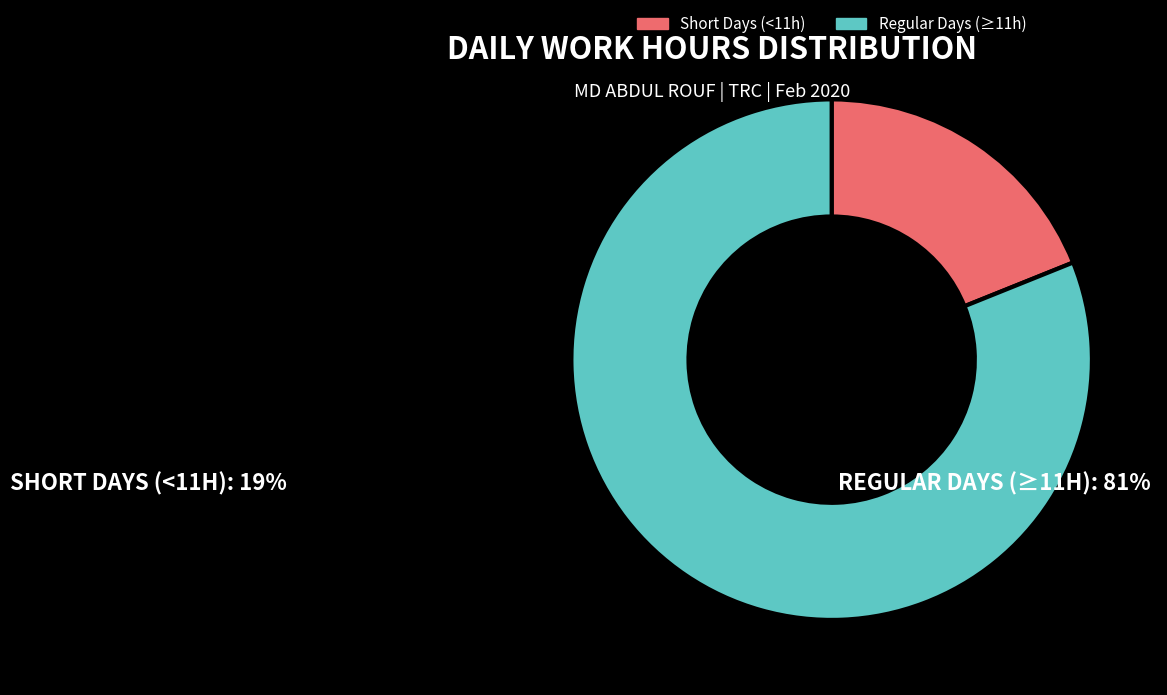

Does any single category account for the majority?

Yes